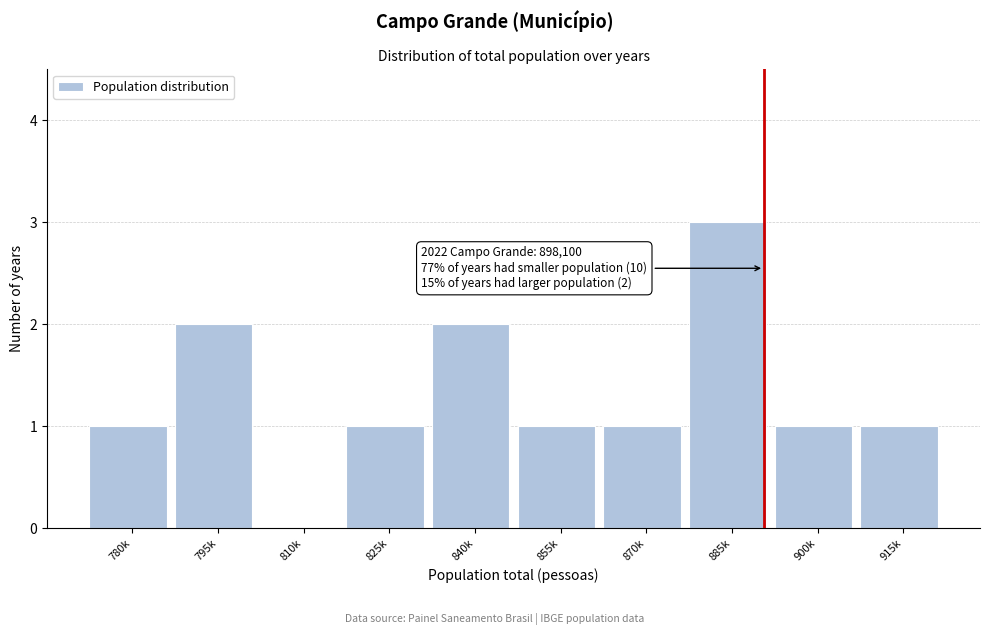

Reading left to right, transcribe all the data shown in this chart.

780k=1	795k=2	810k=0	825k=1	840k=2	855k=1	870k=1	885k=3	900k=1	915k=1